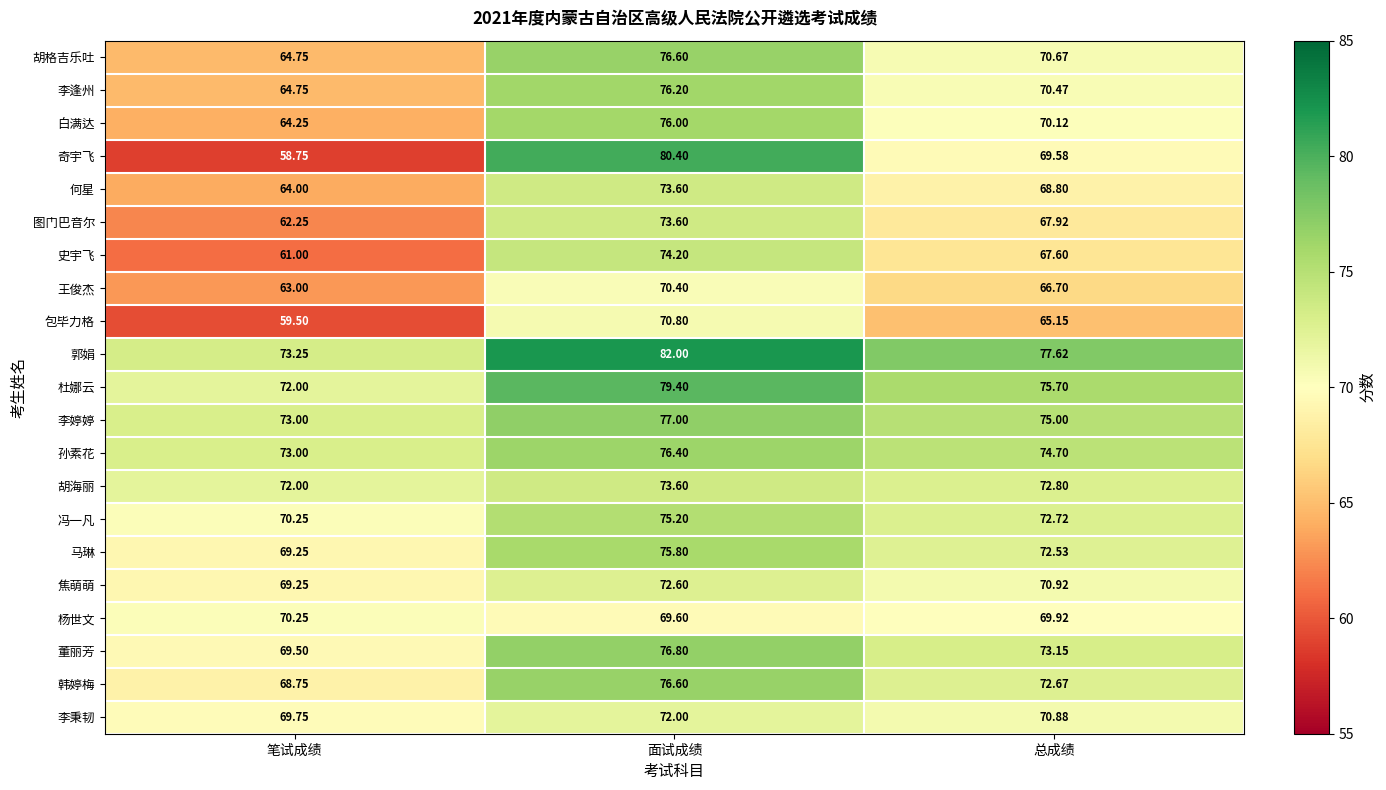

At 总成绩, list the series in order from largest to smallest.

郭娟, 杜娜云, 李婷婷, 孙素花, 董丽芳, 胡海丽, 冯一凡, 韩婷梅, 马琳, 焦萌萌, 李秉韧, 胡格吉乐吐, 李逢州, 白满达, 杨世文, 奇宇飞, 何星, 图门巴音尔, 史宇飞, 王俊杰, 包毕力格